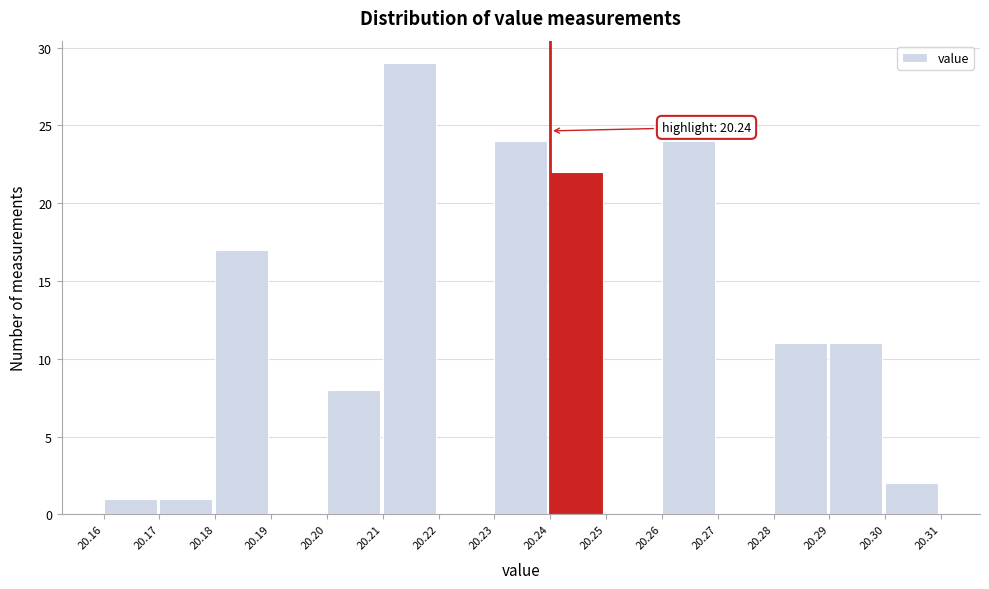

Which range on the x-axis has the tallest bar?

20.21 to 20.22